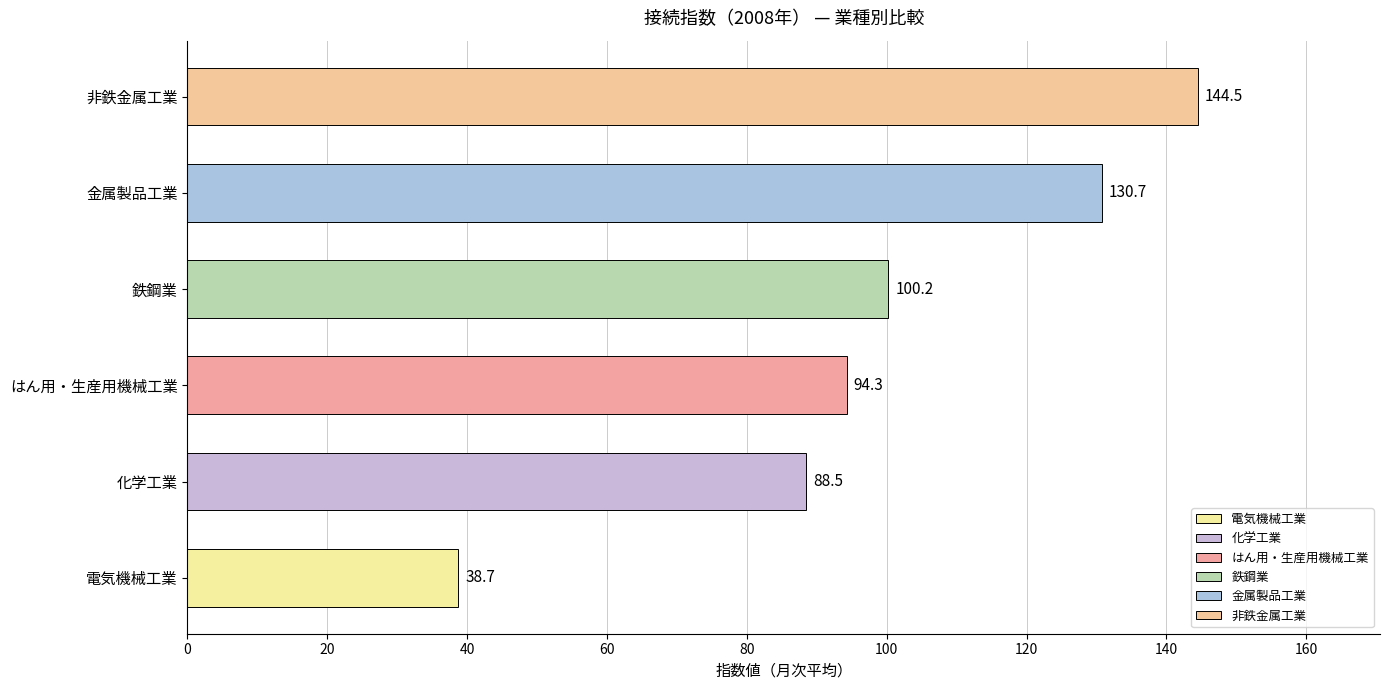

Reading bottom to top, what are all the values shown in this chart?

38.7	88.5	94.3	100.2	130.7	144.5